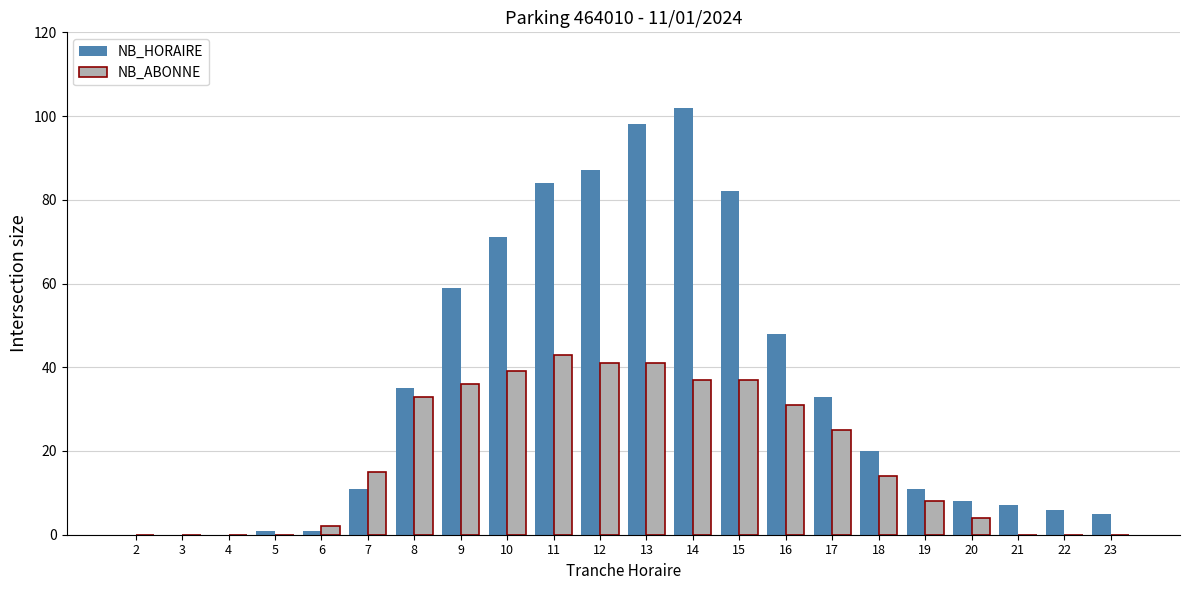

Reading left to right, transcribe all the data shown in this chart.

NB_HORAIRE: 2=0	3=0	4=0	5=1	6=1	7=11	8=35	9=59	10=71	11=84	12=87	13=98	14=102	15=82	16=48	17=33	18=20	19=11	20=8	21=7	22=6	23=5
NB_ABONNE: 2=0	3=0	4=0	5=0	6=2	7=15	8=33	9=36	10=39	11=43	12=41	13=41	14=37	15=37	16=31	17=25	18=14	19=8	20=4	21=0	22=0	23=0